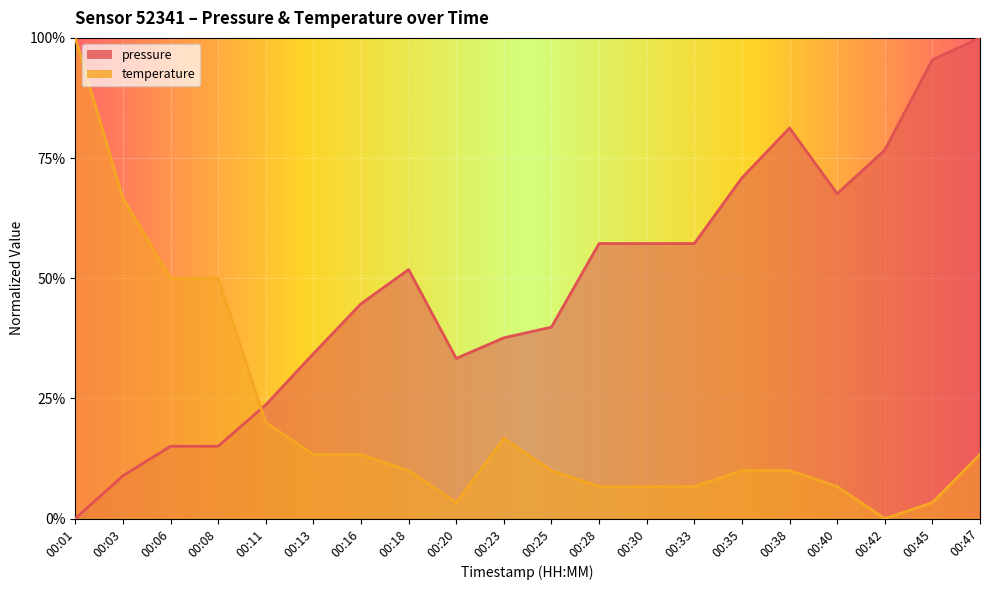

What is the total value across all series at 00:45?

98.8